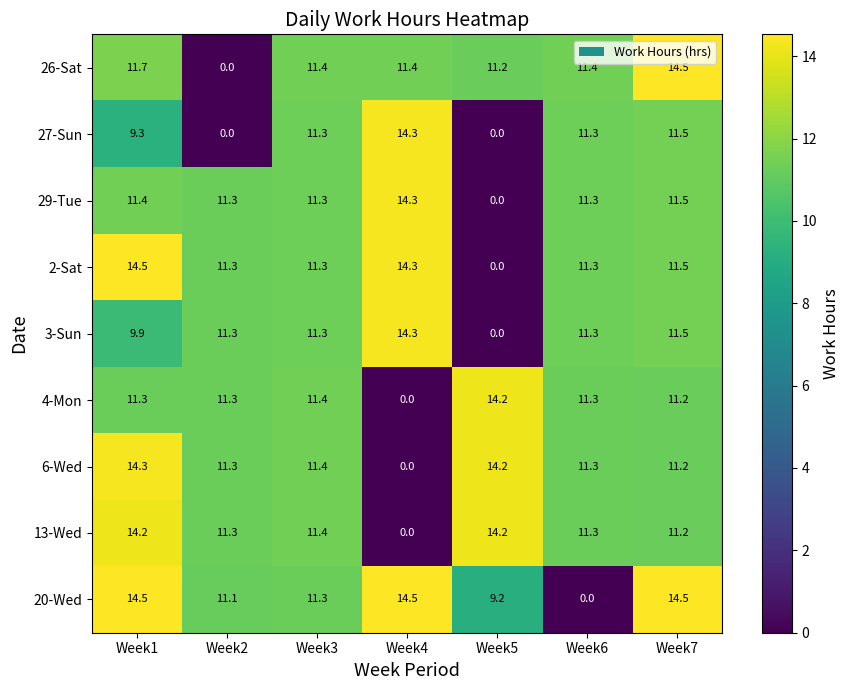

Which category has the highest value in the 4-Mon series?

Week5